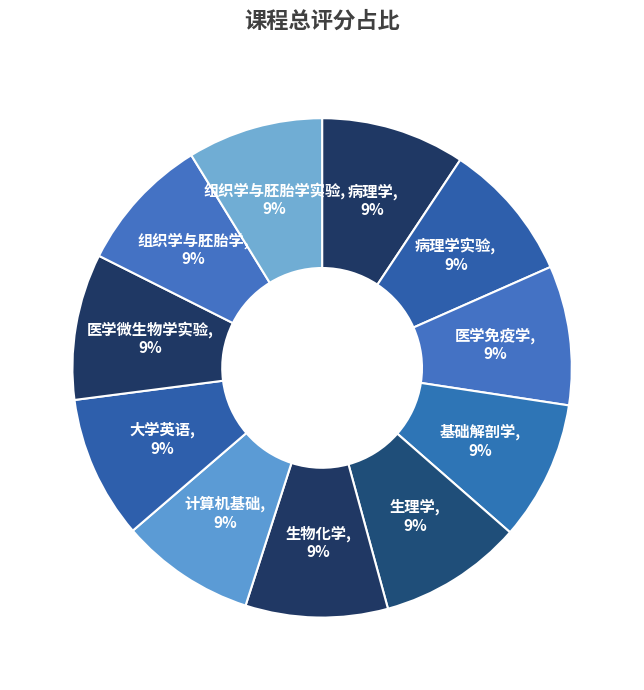

Count the number of slices in the pie.

11